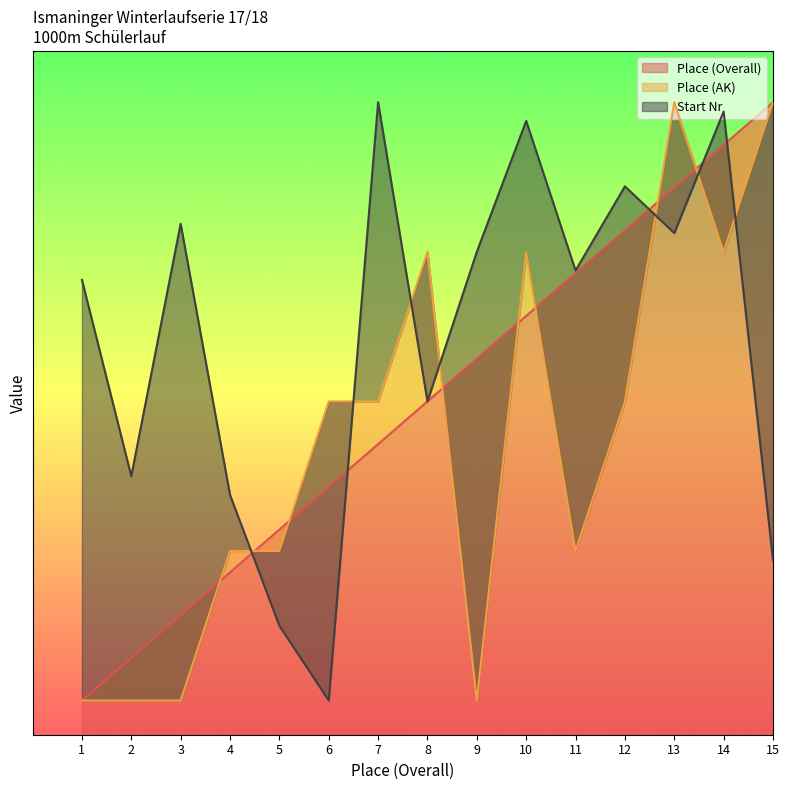

True or false: Place (AK) has more than 2 interior local peaks.

True